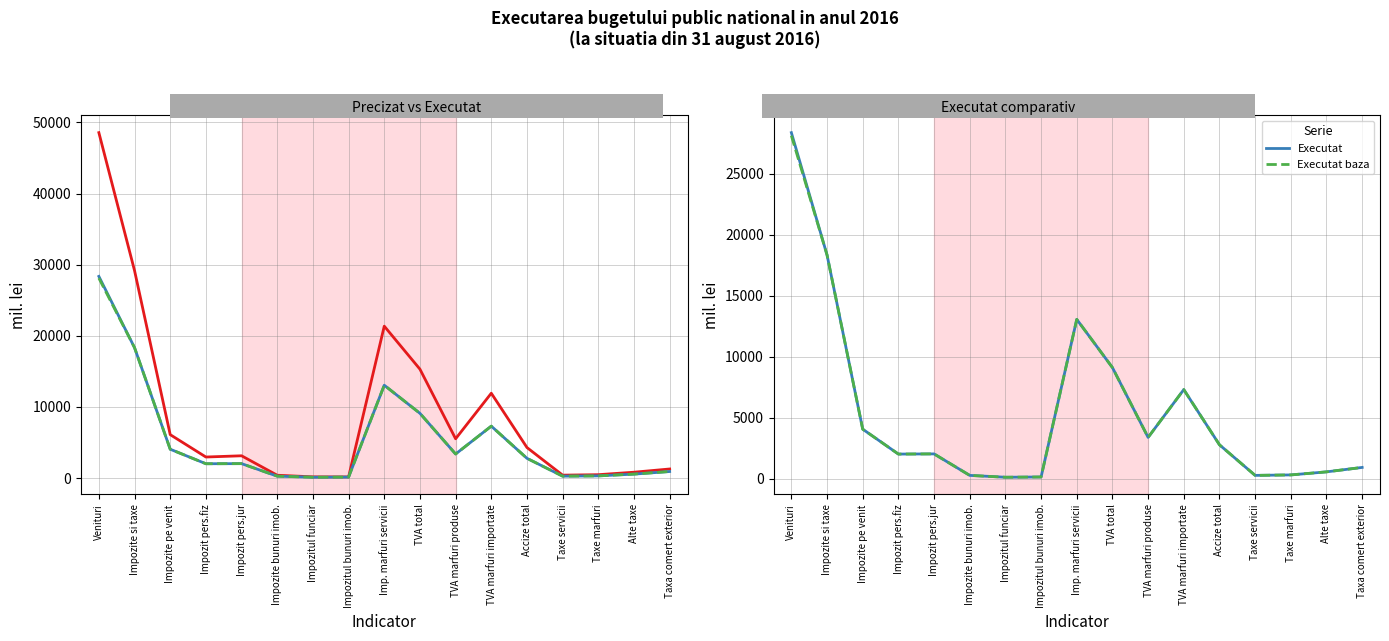

At Impozit pers.fiz, list the series in order from largest to smallest.

Precizat pe an, Executat, Executat baza